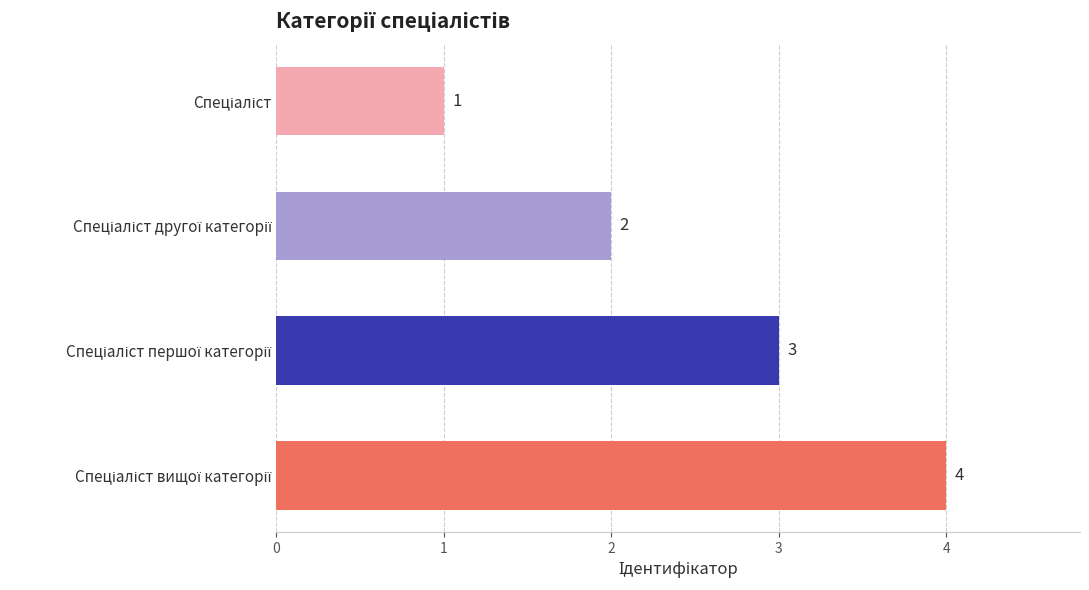

Does the chart contain stacked bars?

No